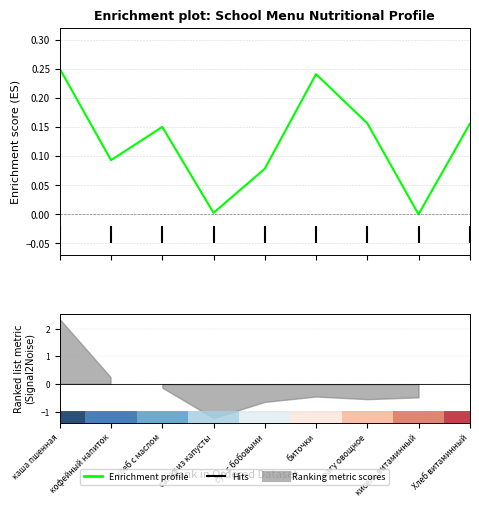

What is the value of the 7th bar from the left?

0.2